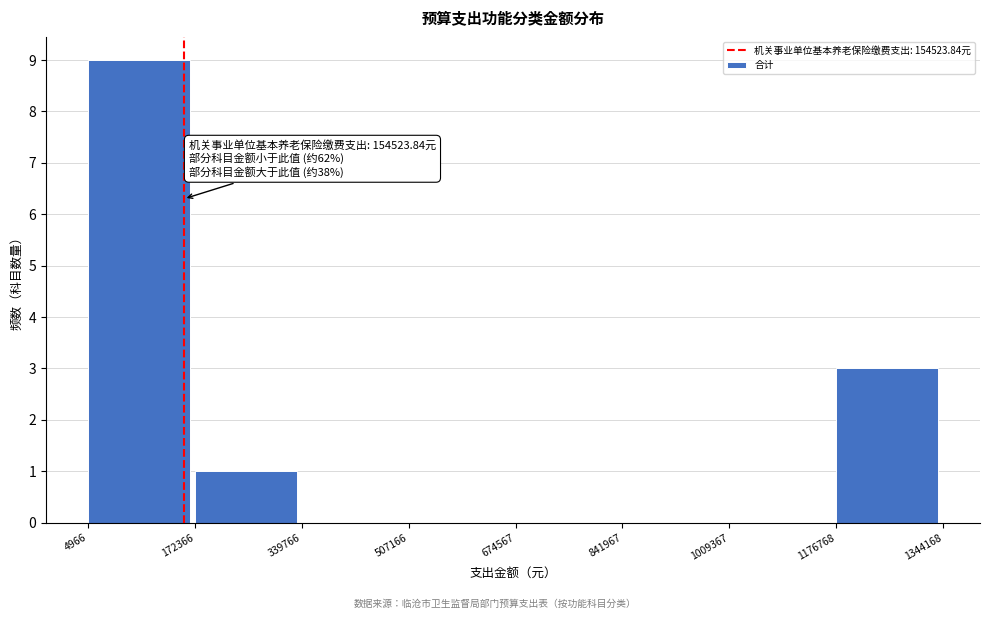

Over which range of the x-axis is the bar tallest?

4966 to 172366